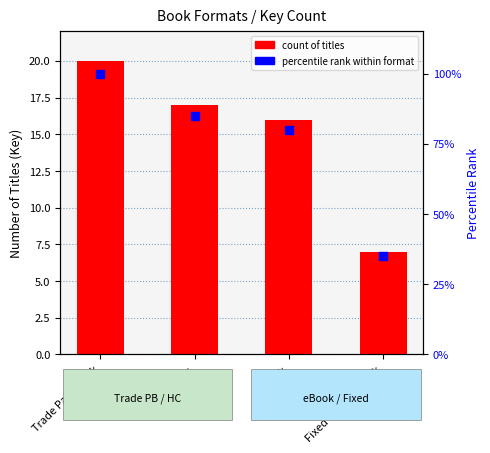

What is the total value across all series at eBook?

96